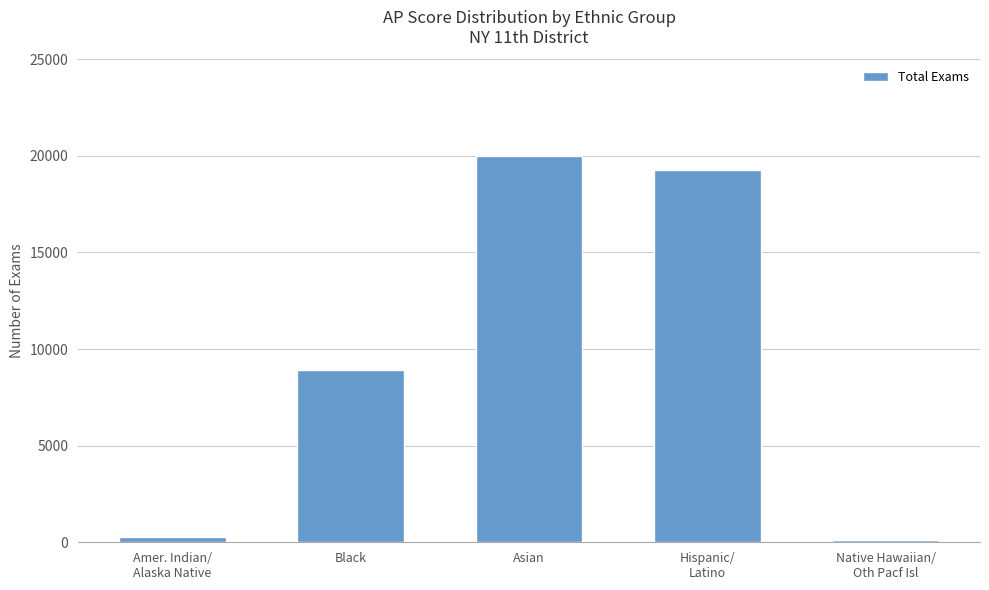

What is the sum of the values at Black and Hispanic/
Latino?

28157